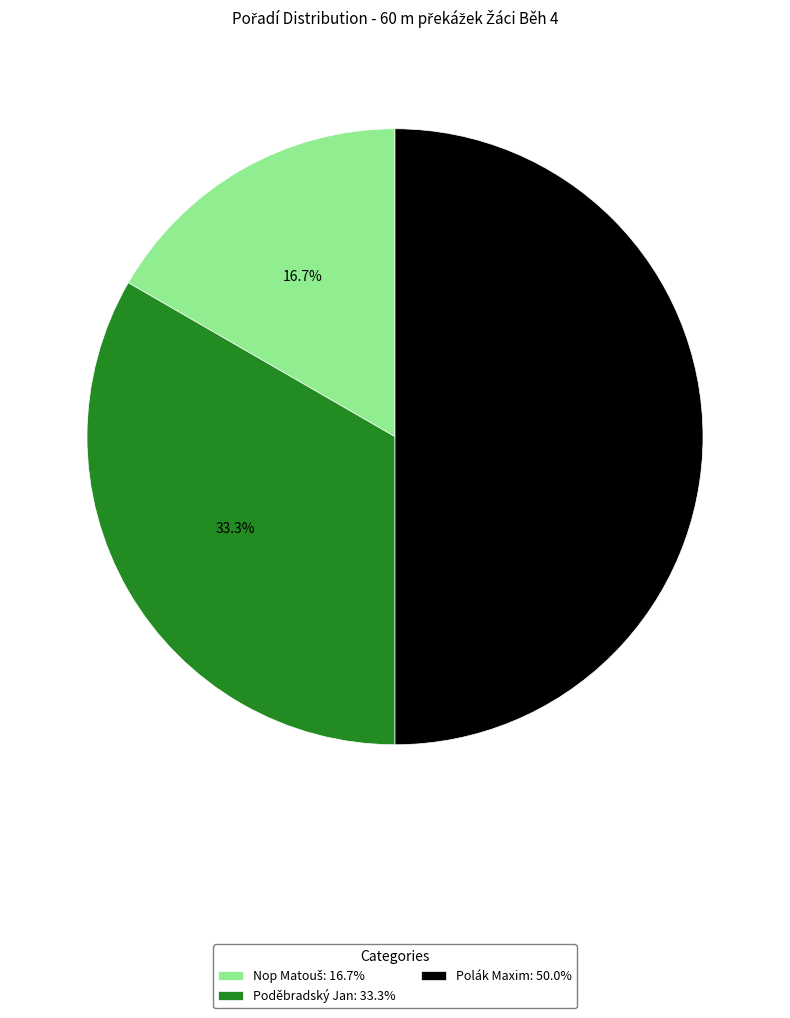

Do Poděbradský Jan: 33.3% and Polák Maxim: 50.0% together represent more than half of the pie?

Yes